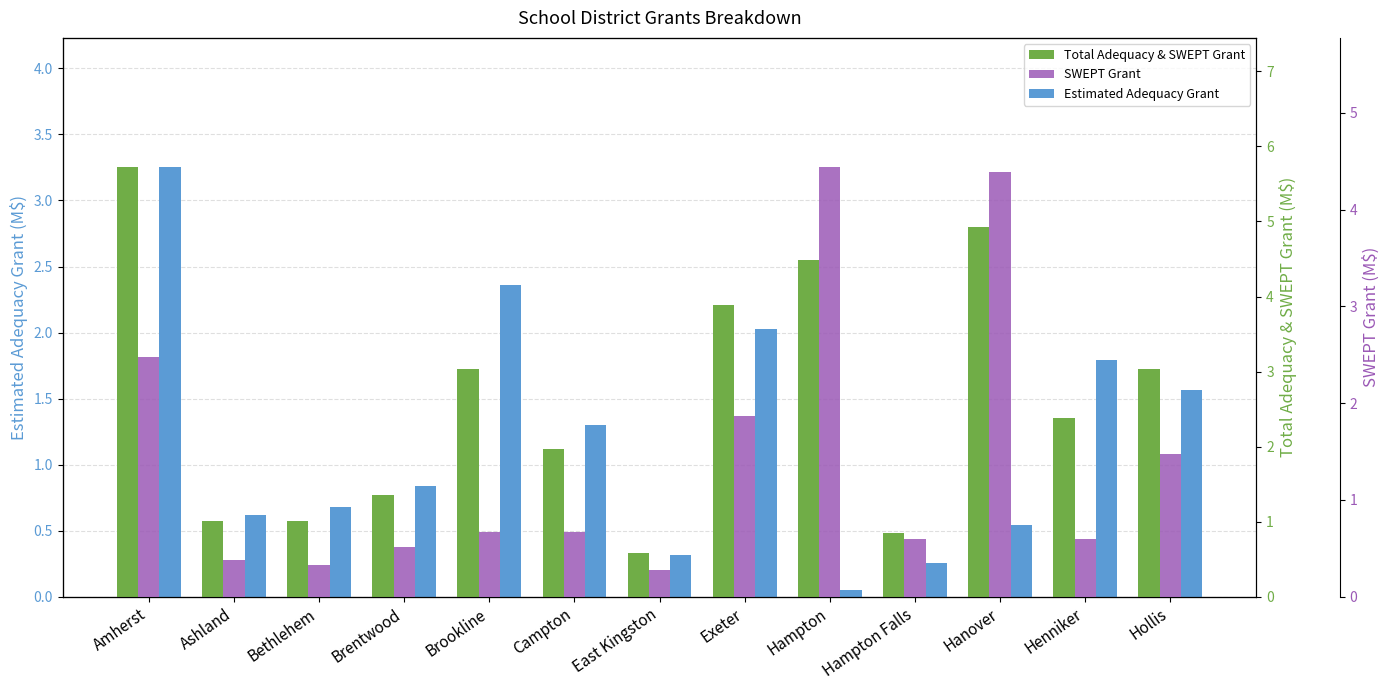

Are the bars horizontal?

No